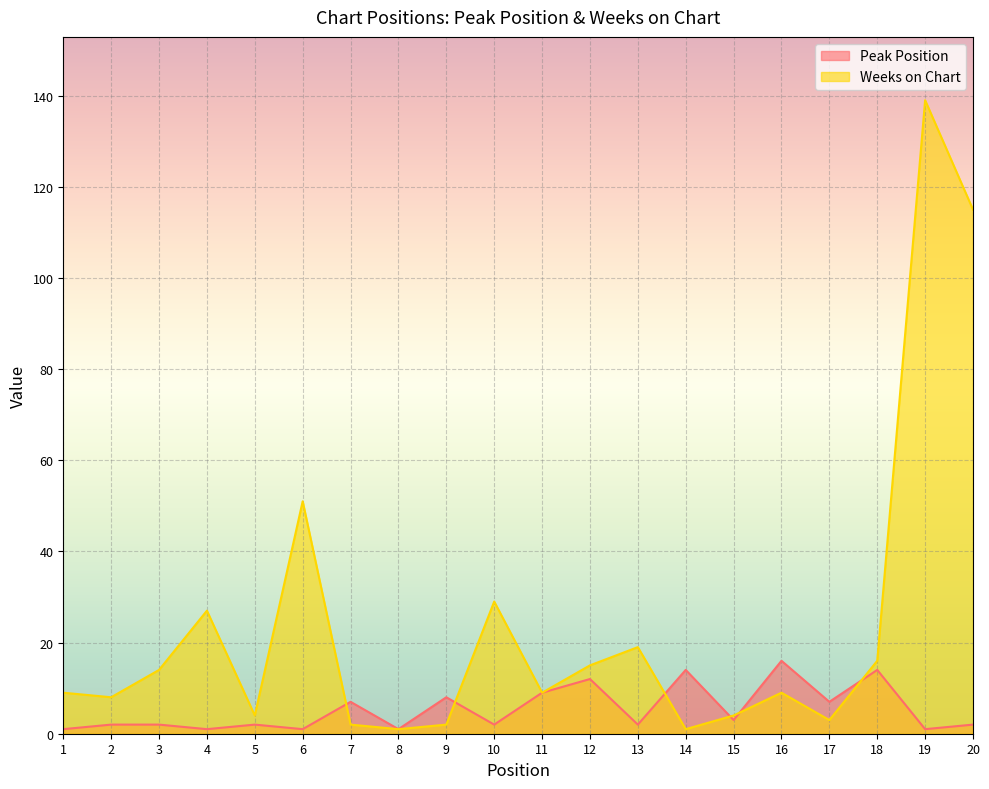

Is the value of Weeks on Chart at 2 greater than the value of Peak Position at 7?

Yes